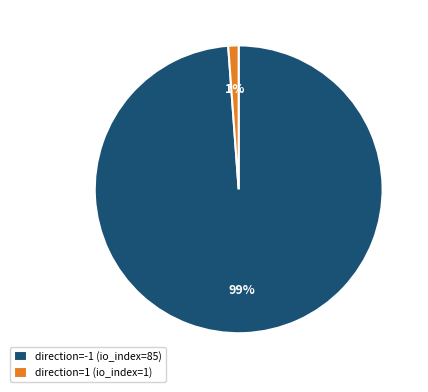

Rank the categories by value from highest to lowest.

direction=-1 (io_index=85), direction=1 (io_index=1)